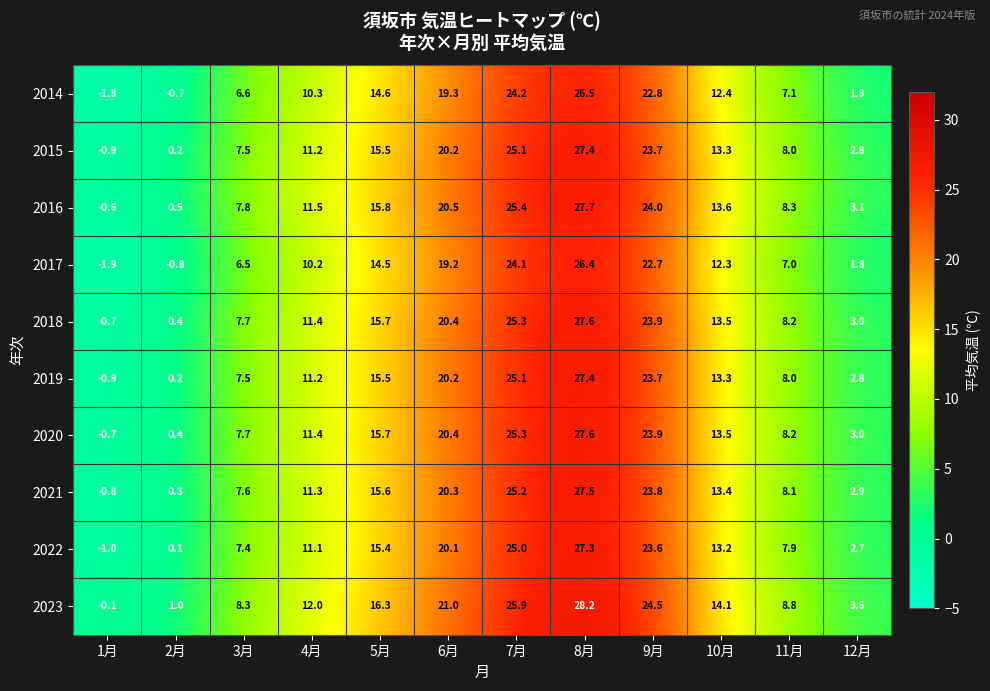

Which series has the largest total across all categories?

2023